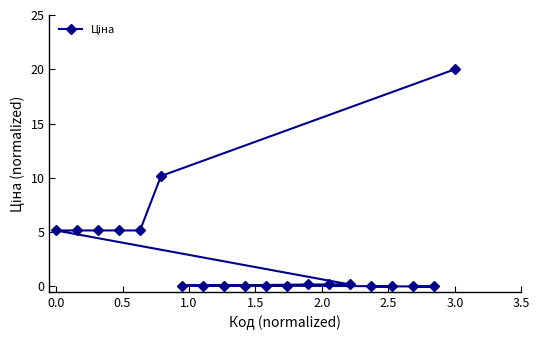

What is the maximum value shown in the chart?

20.0